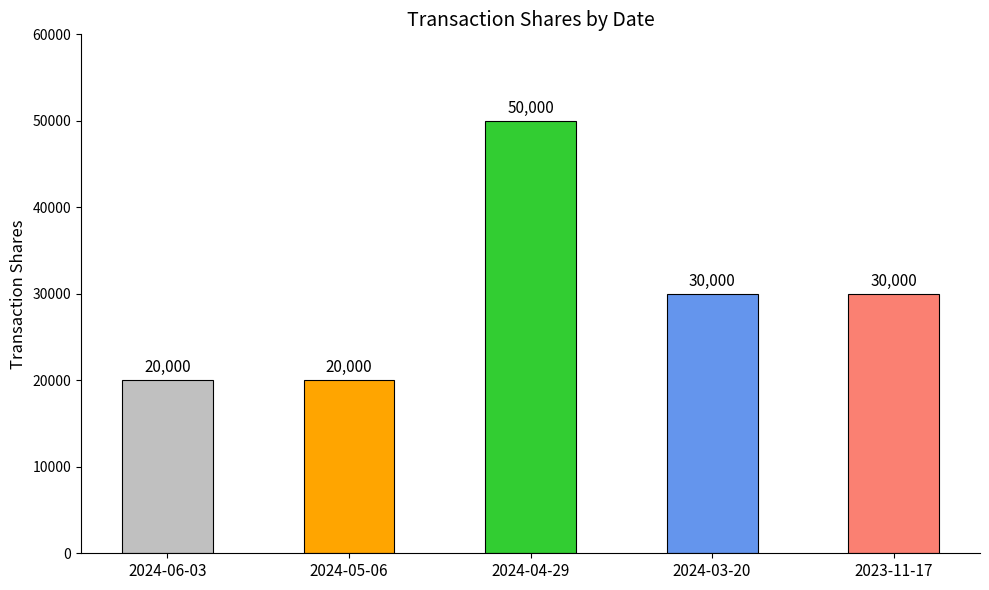

Which category has the highest value across all series?

2024-04-29